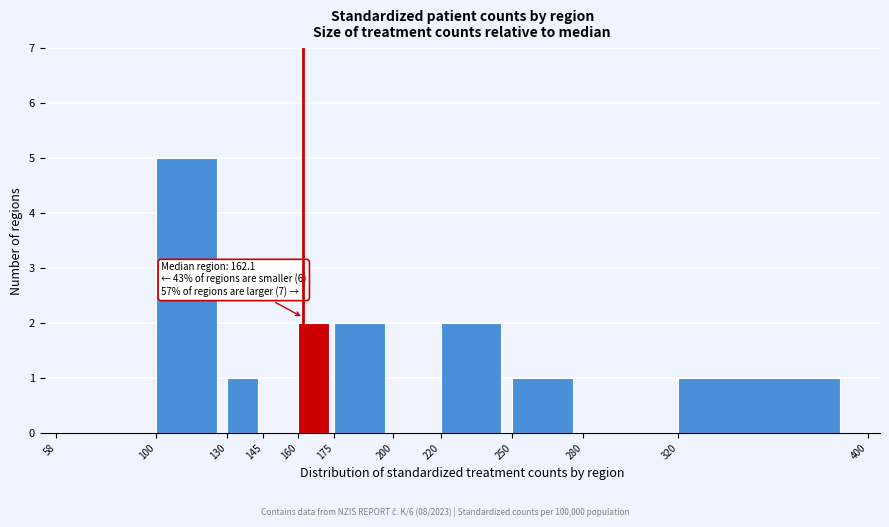

Over which range of the x-axis is the bar tallest?

100 to 130